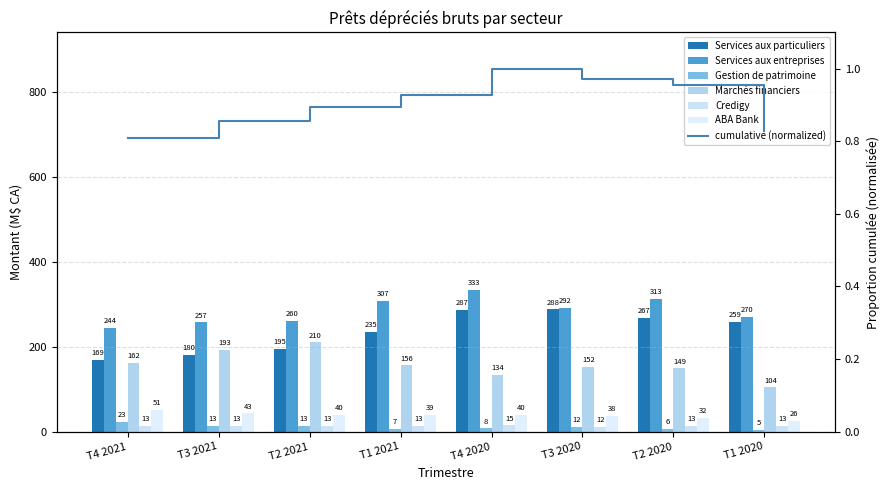

What position from the right is T2 2020?

2